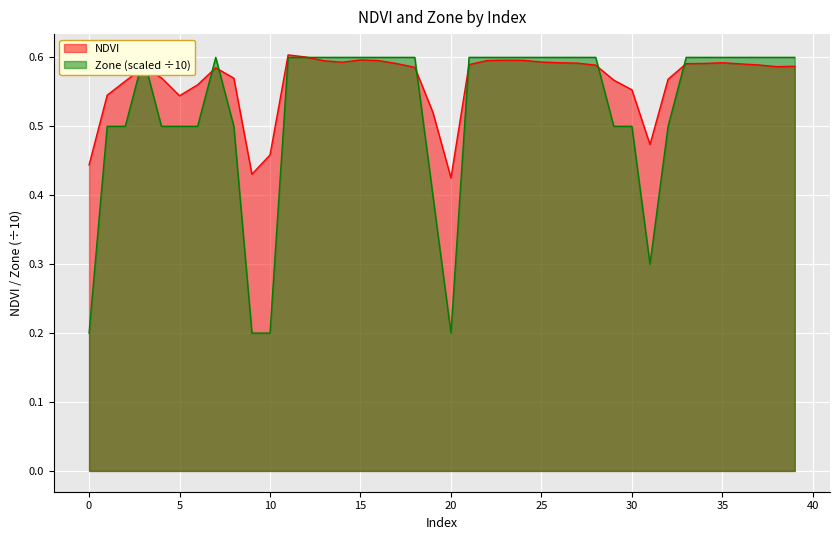

At which category is the sum across all series the highest?

11